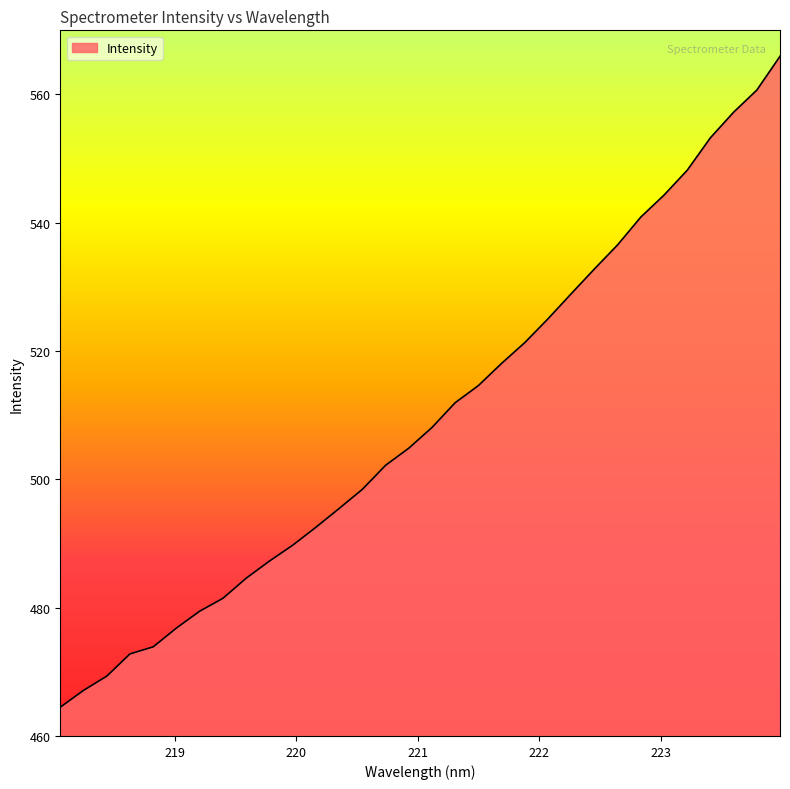

What is the difference between the second highest and second lowest values?

93.6